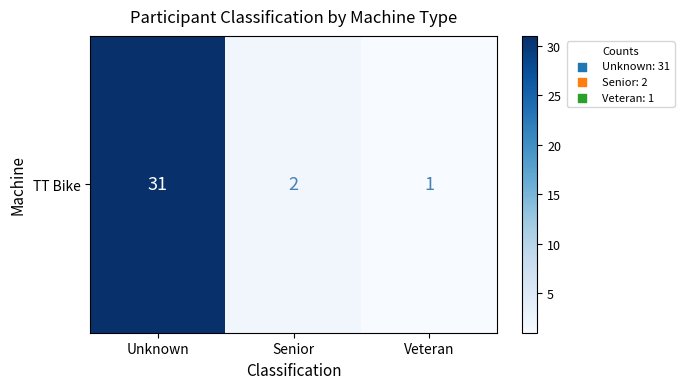

What is the sum of the values at Veteran and Unknown?

32